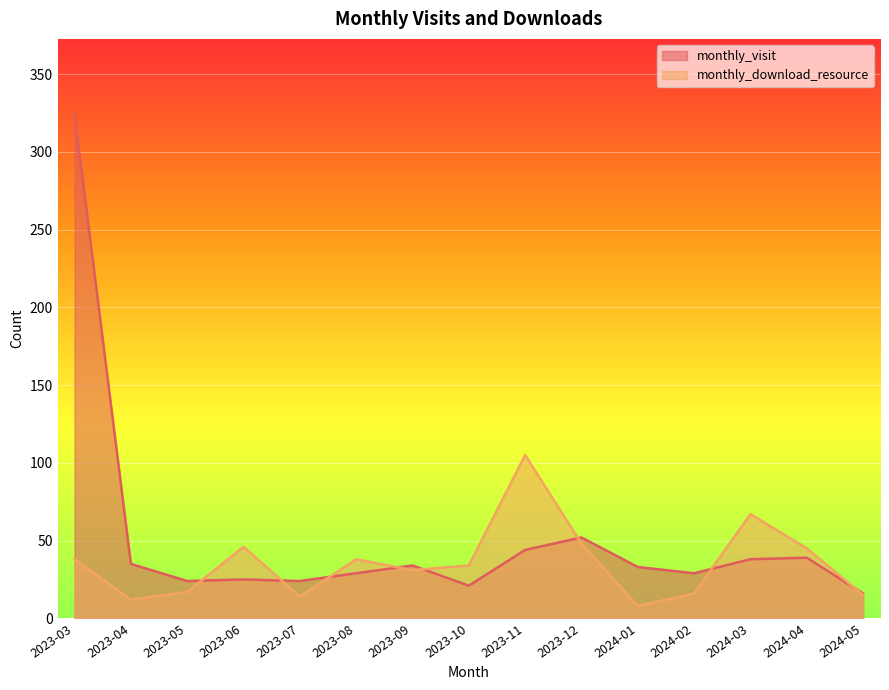

What are all the series names shown in the legend?

monthly_visit, monthly_download_resource